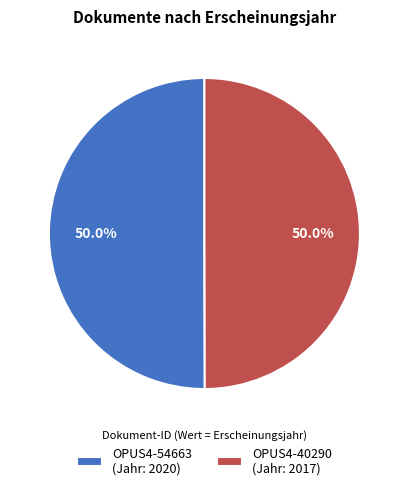

How many segments does this pie chart have?

2